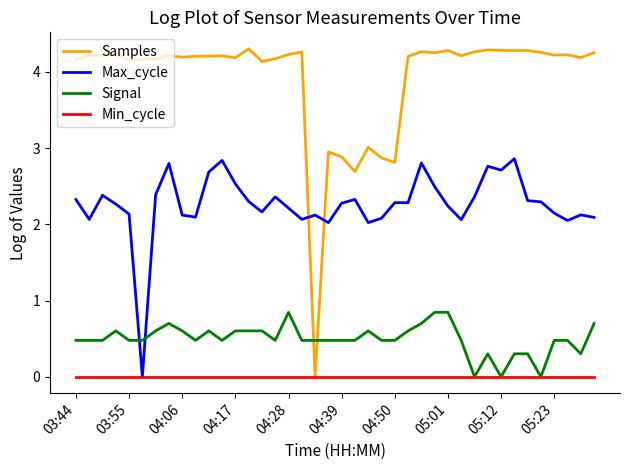

Rank the series by their maximum value, from highest to lowest.

Samples, Max_cycle, Signal, Min_cycle